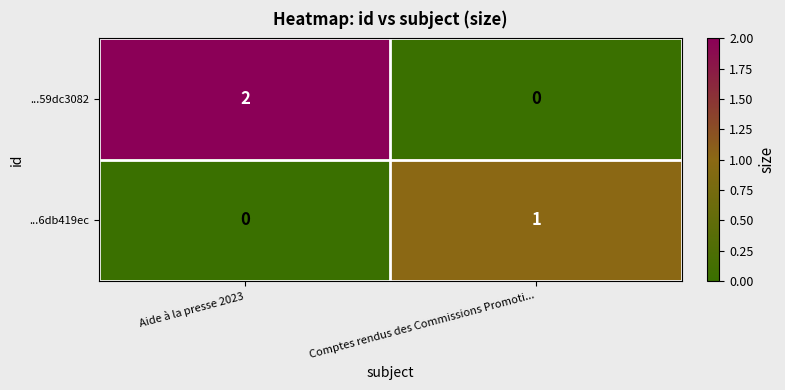

Reading left to right, list all the values displayed in this chart.

...59dc3082: 2	0
...6db419ec: 0	1